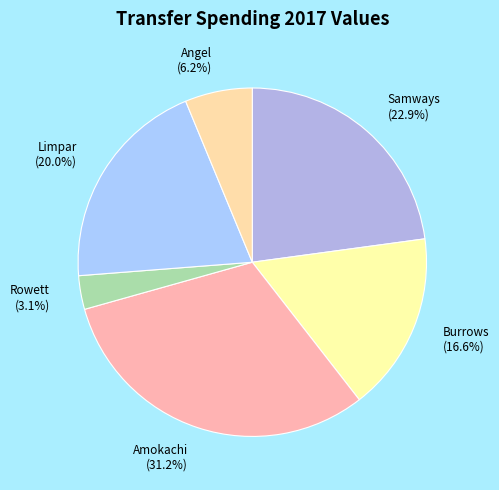

How many segments does this pie chart have?

6